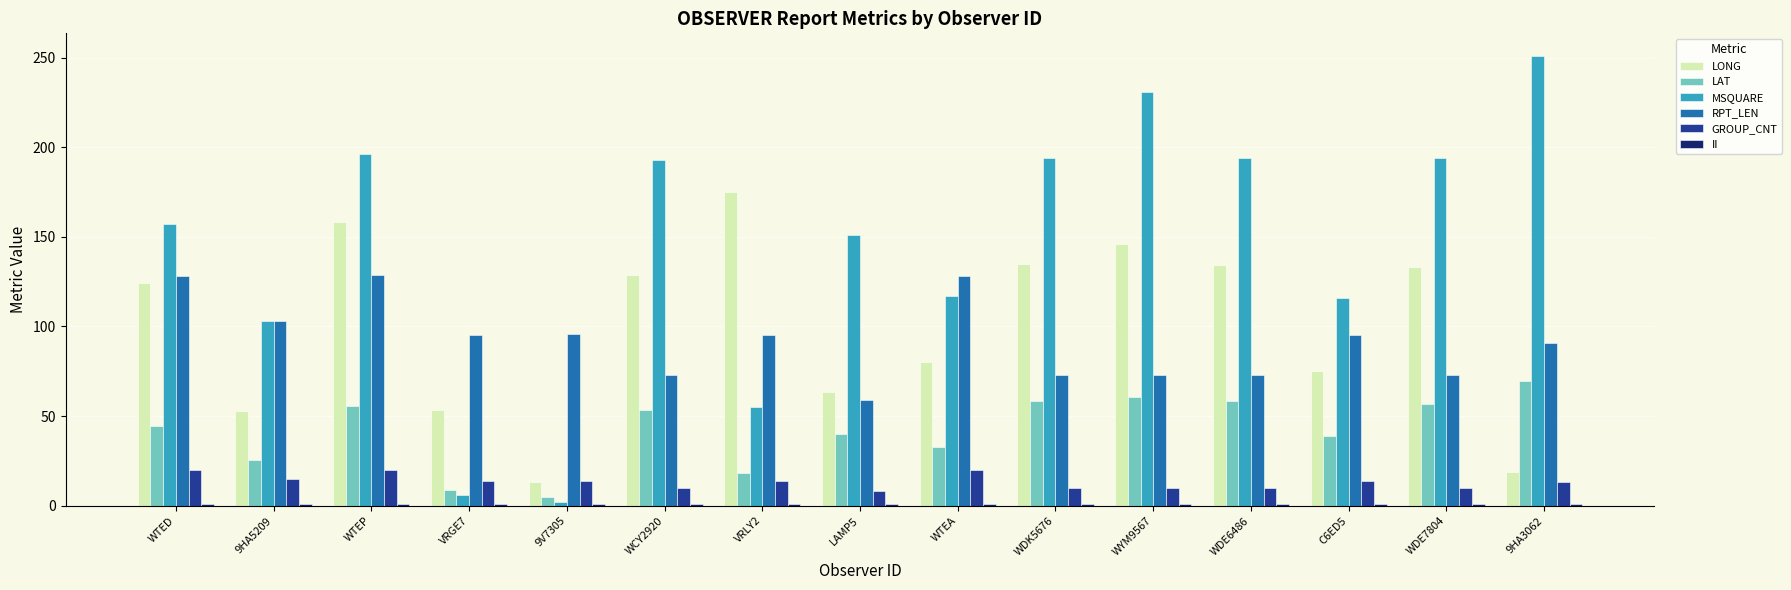

Which series has the largest total across all categories?

MSQUARE